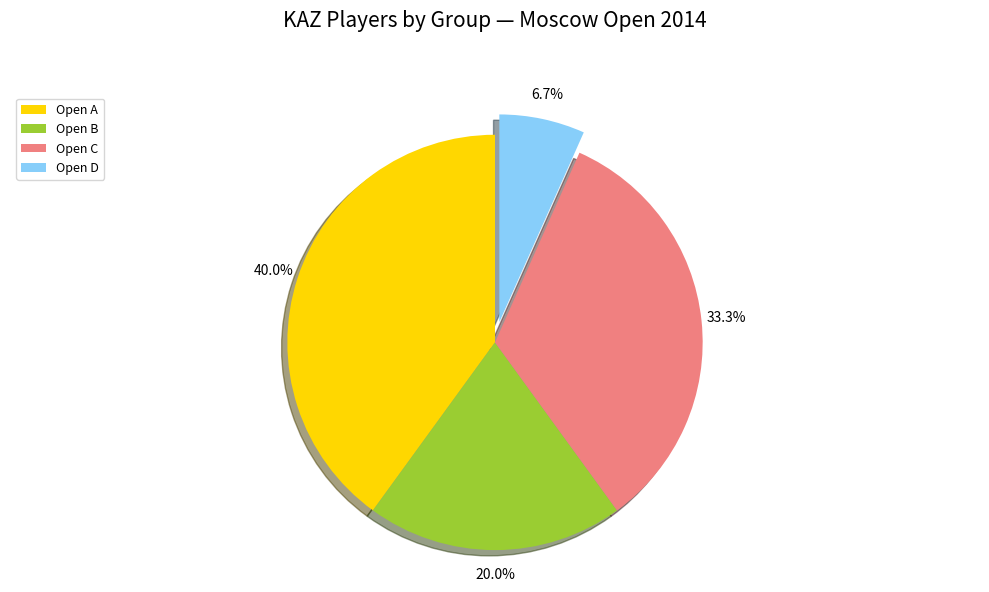

To the nearest percent, what portion does Open A represent?

40%